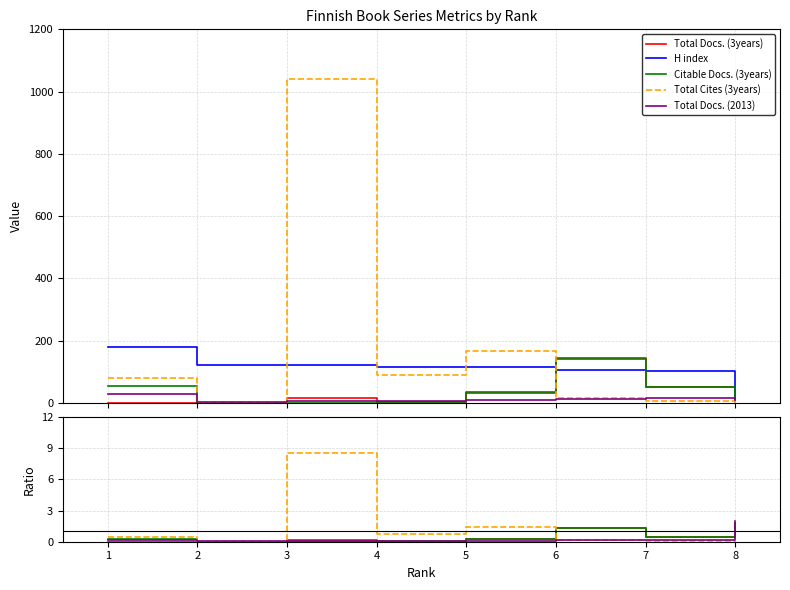

Which series has the widest spread of values?

H index